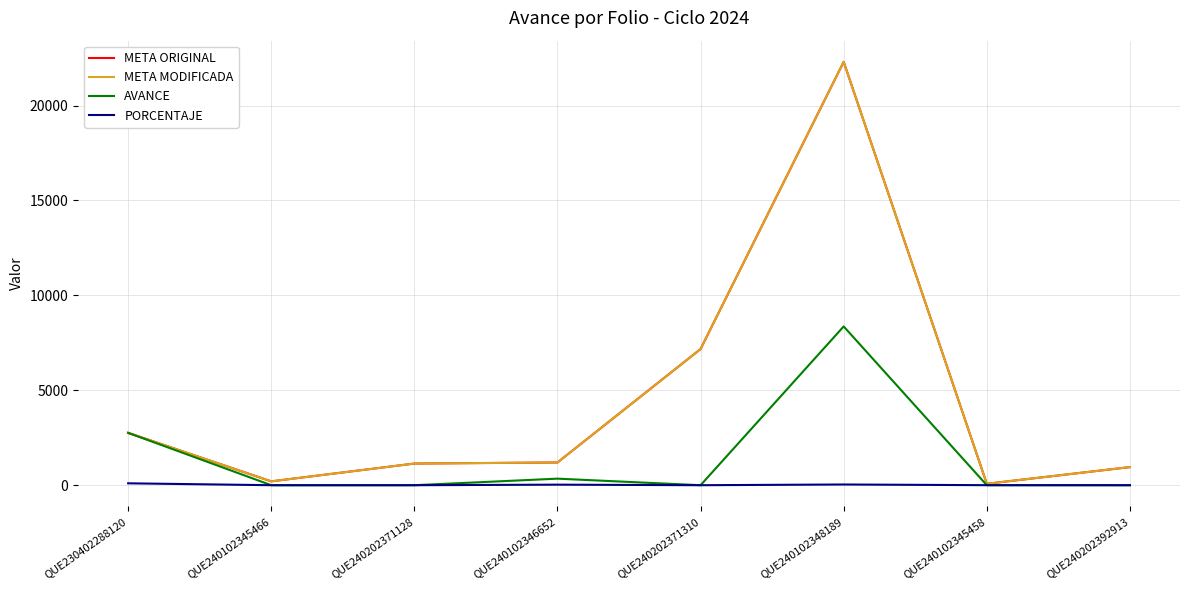

Does the chart display data point markers on the line(s)?

No